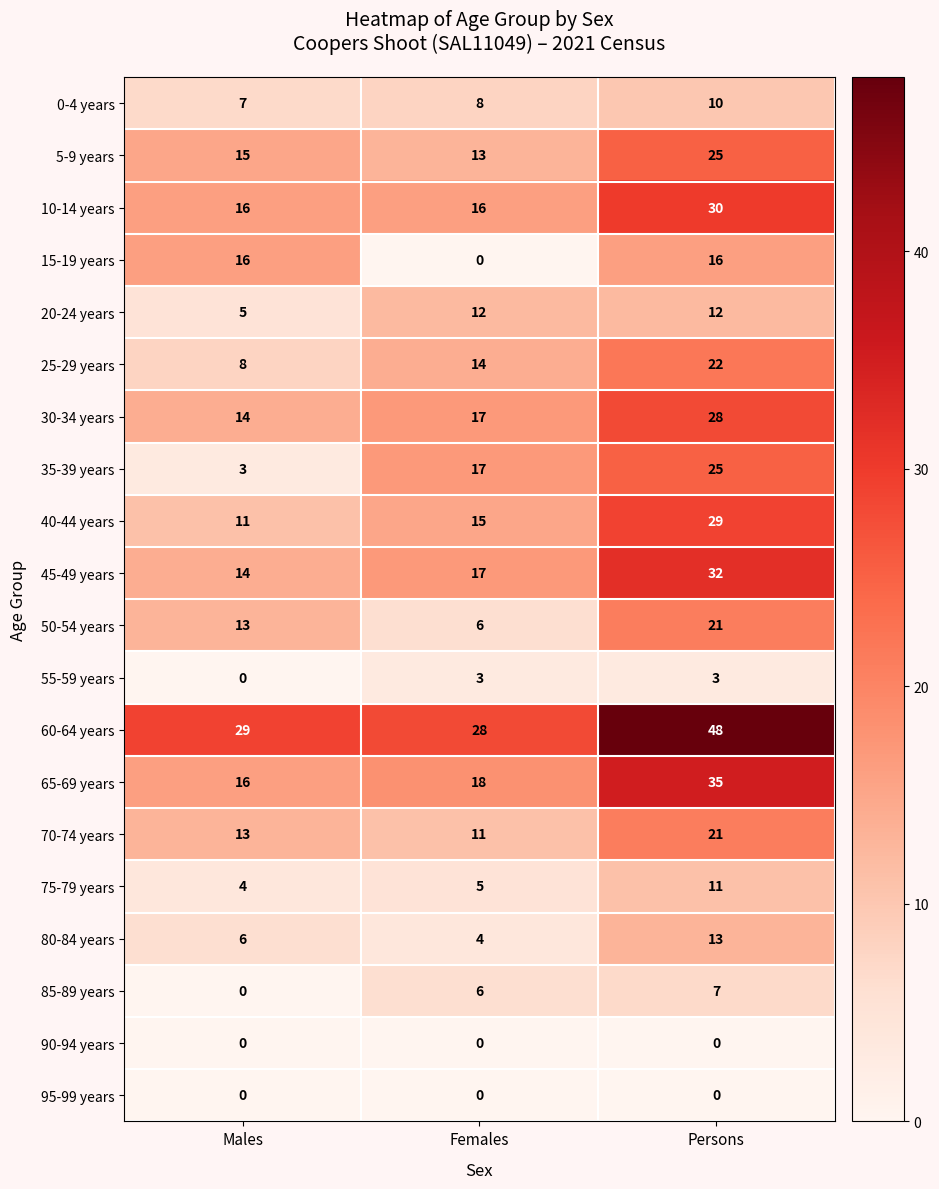

Which series has the largest range (max minus min)?

35-39 years